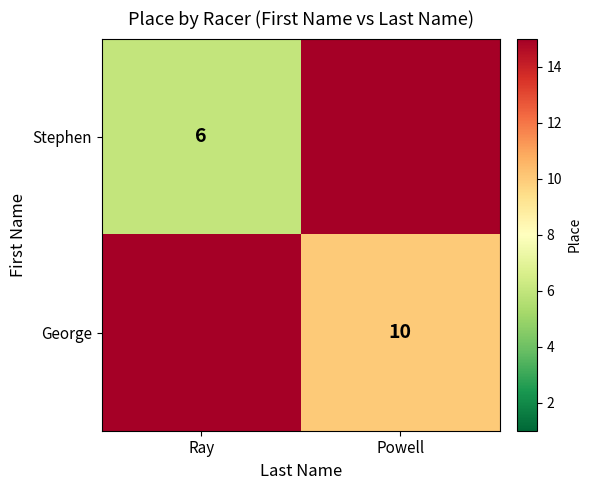

Is the value of Stephen at Ray greater than the value of George at Powell?

No